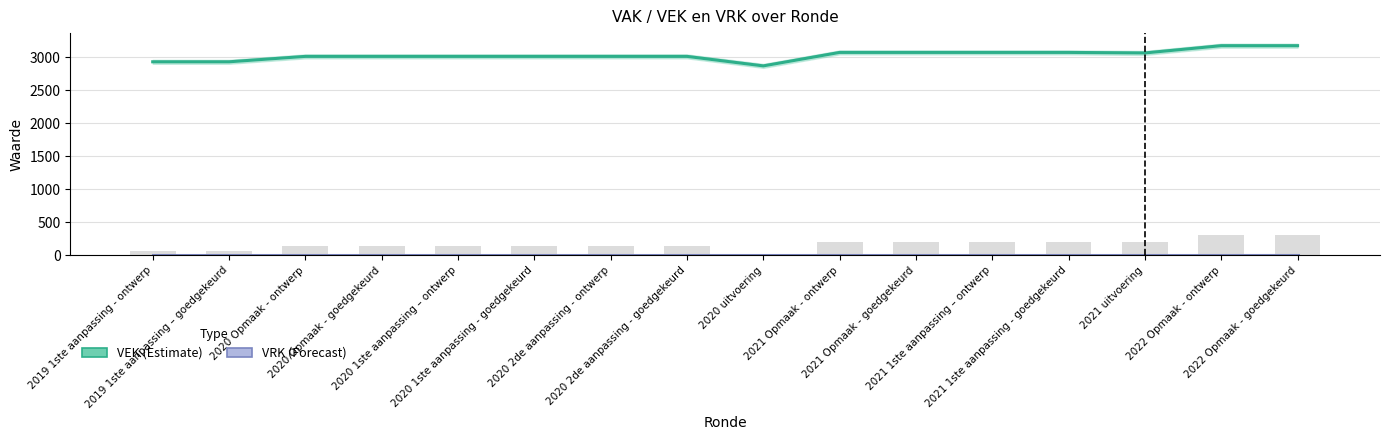

Does the chart contain any negative values?

No